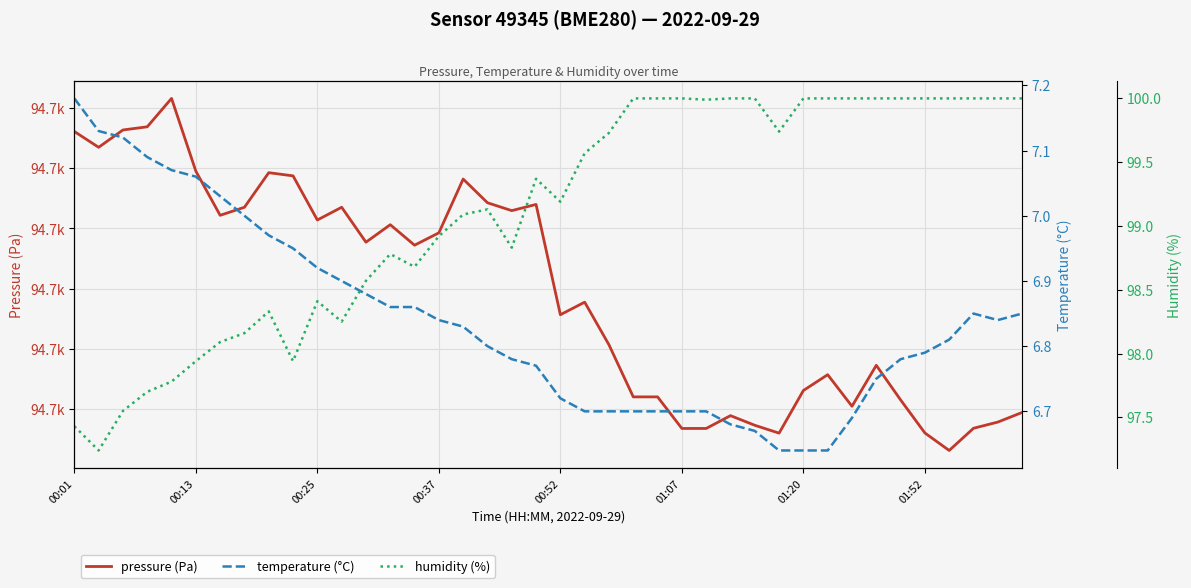

Is the value of pressure (Pa) at 33 greater than the value of humidity (%) at 25?

Yes